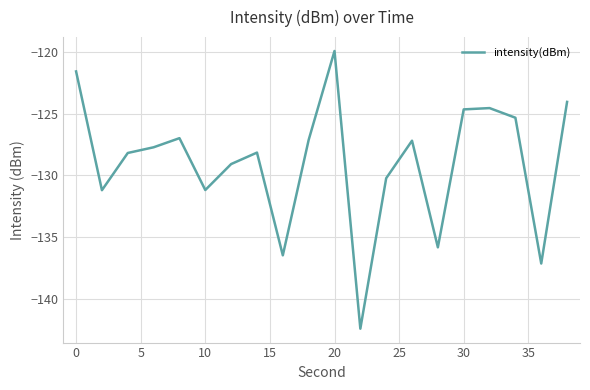

What is the difference between the maximum and minimum values?

22.5